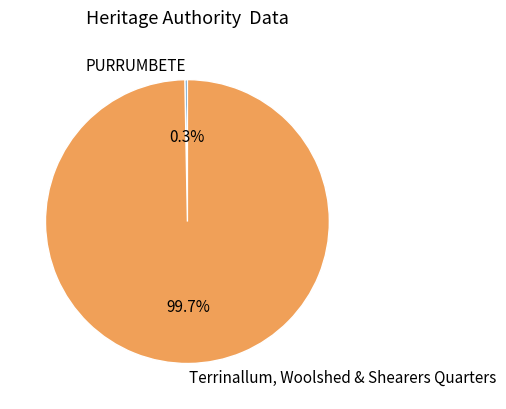

Count the number of slices in the pie.

2